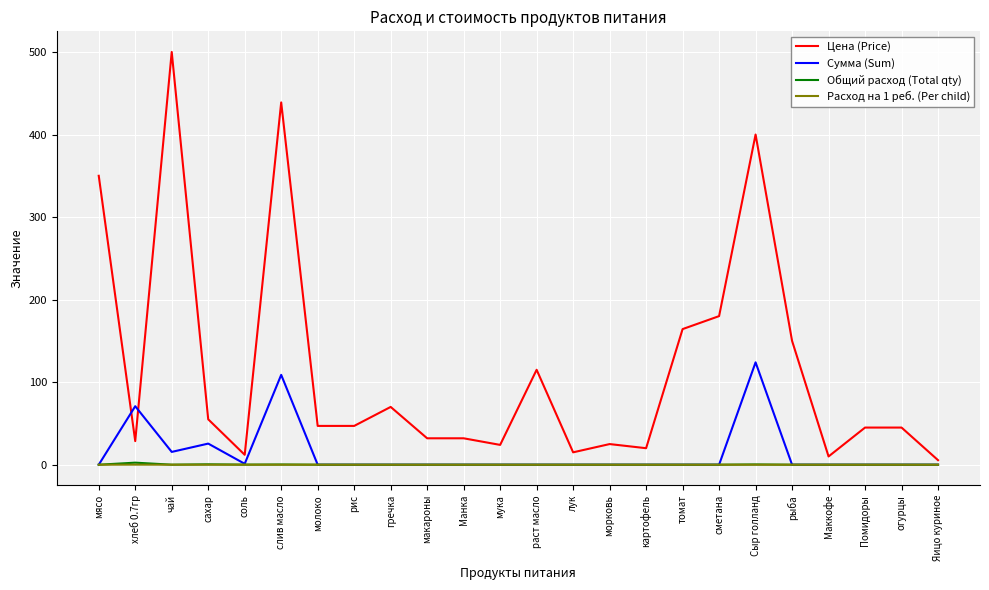

Where is Сумма (Sum) nearest to the value 62?

хлеб 0.7гр